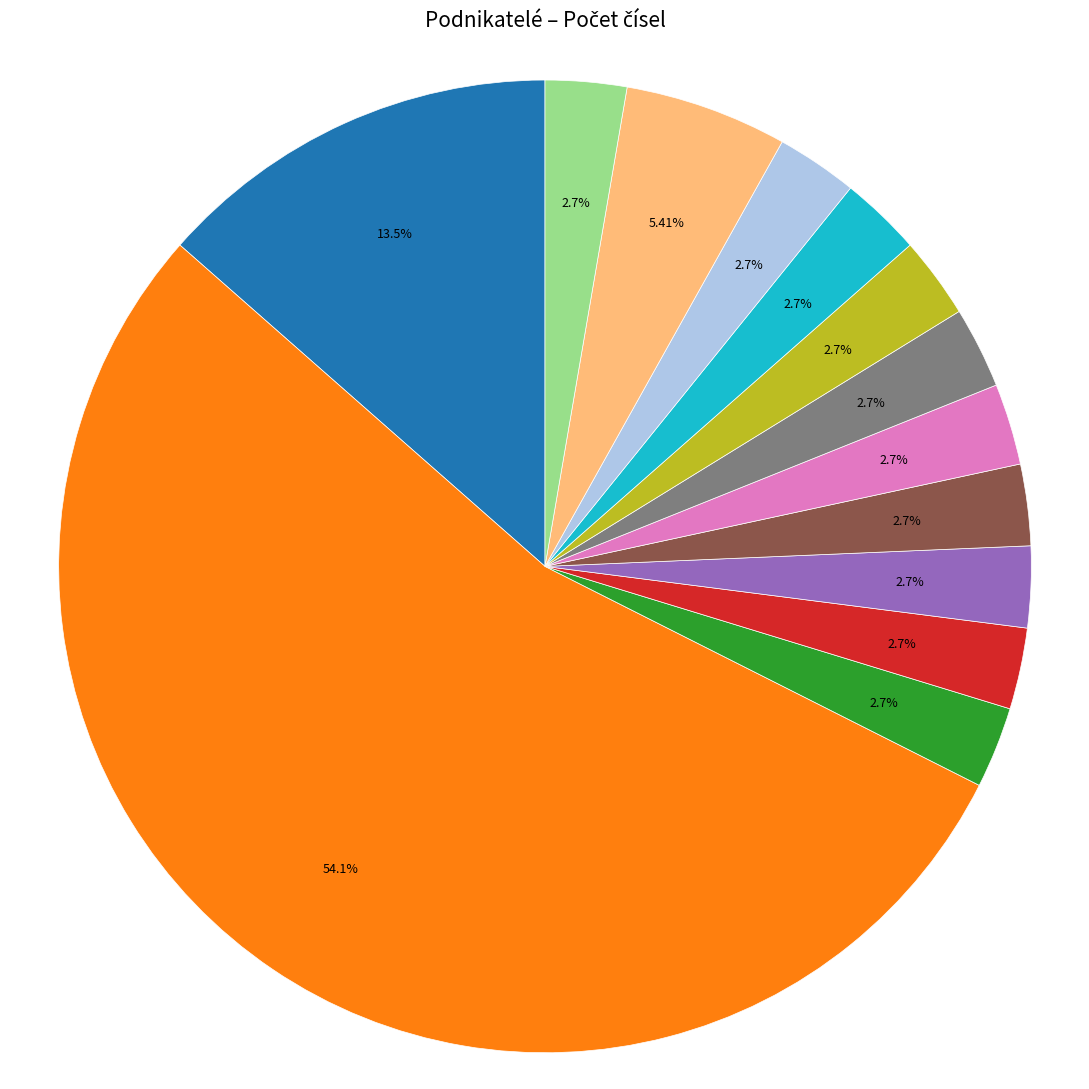

Does any single category account for the majority?

Yes